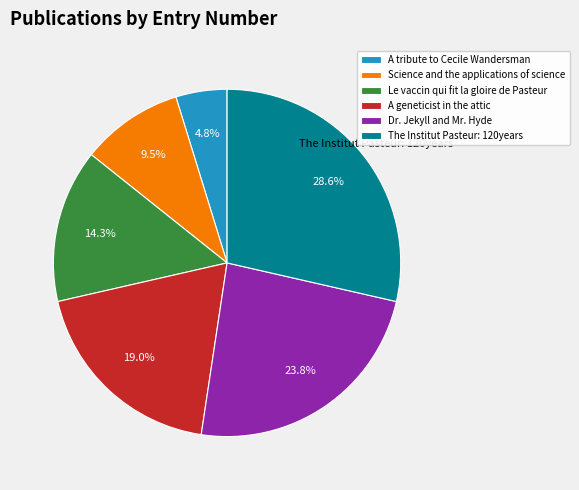

Count the number of slices in the pie.

6